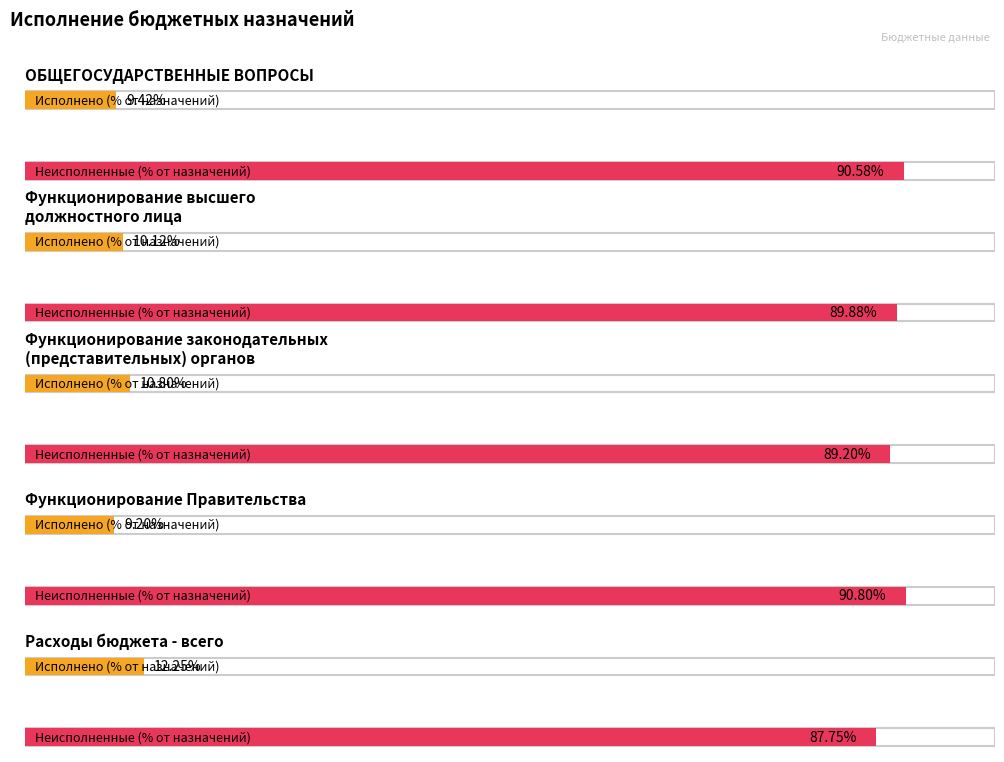

What is the label of the 5th bar from the left?

Расходы бюджета - всего